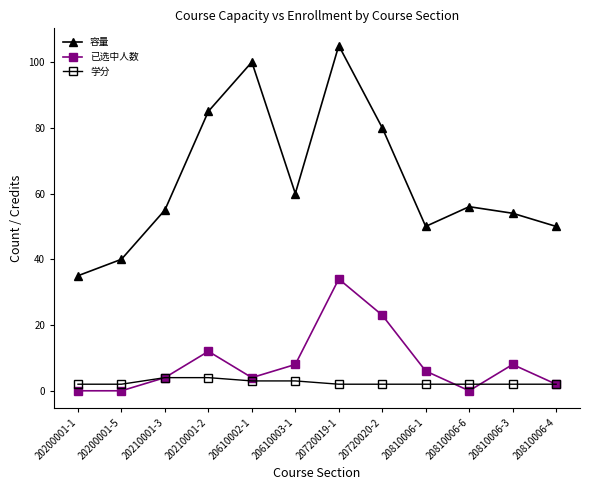

The 容量 series shows 40 at 20200001-5. True or false?

True